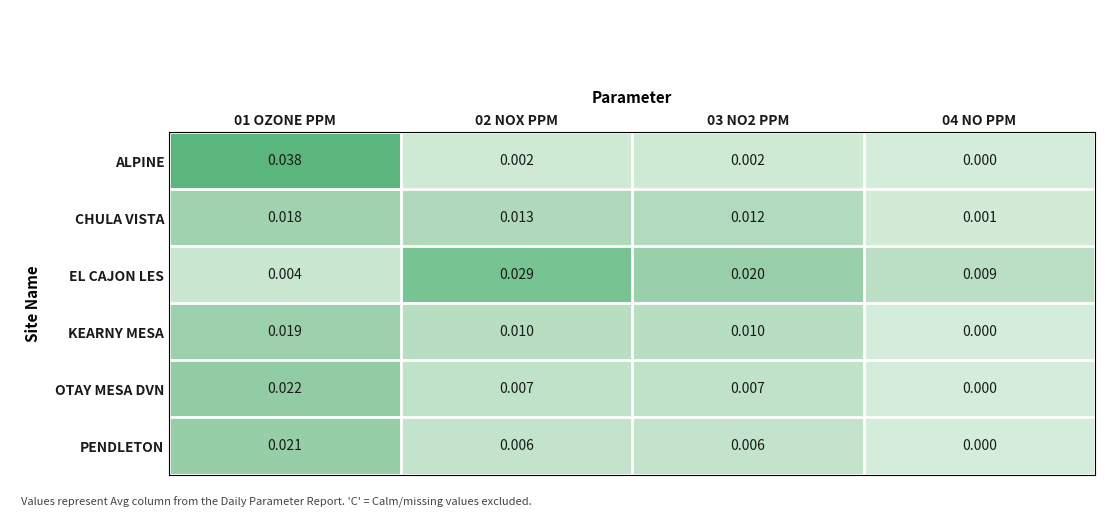

Which series has the largest total across all categories?

EL CAJON LES